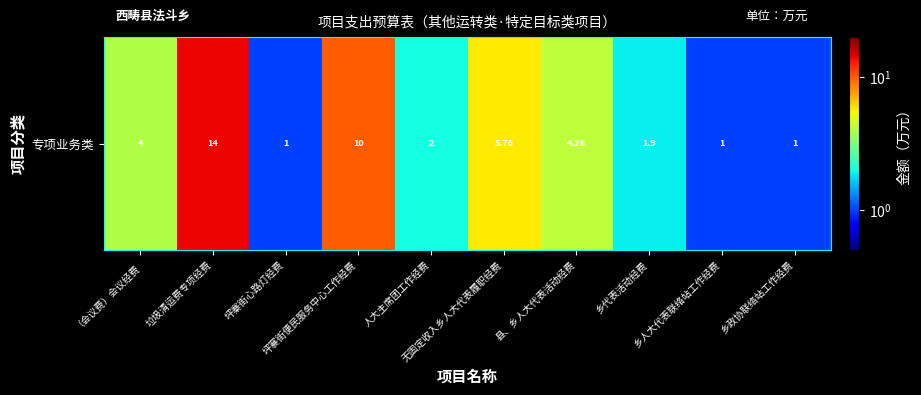

Reading left to right, list all the values displayed in this chart.

4.0	14.0	1.0	10.0	2.0	5.8	4.3	1.9	1.0	1.0